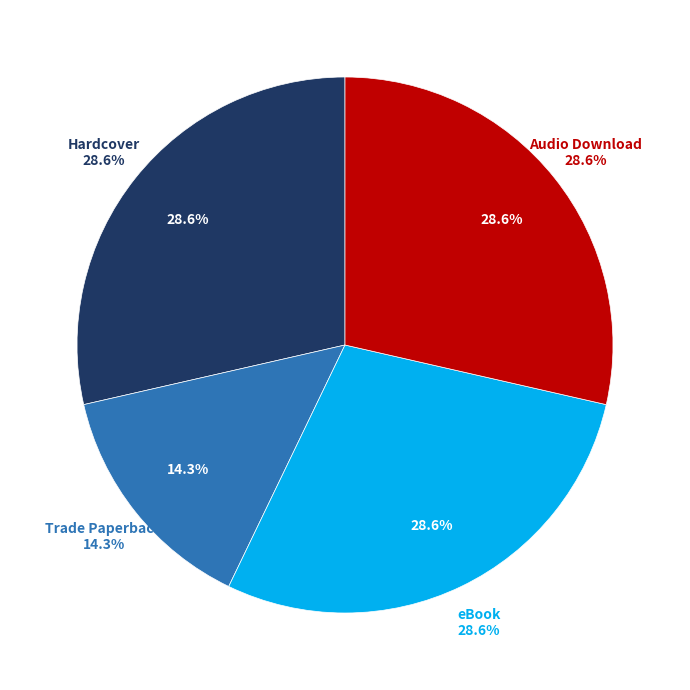

How many segments does this pie chart have?

4